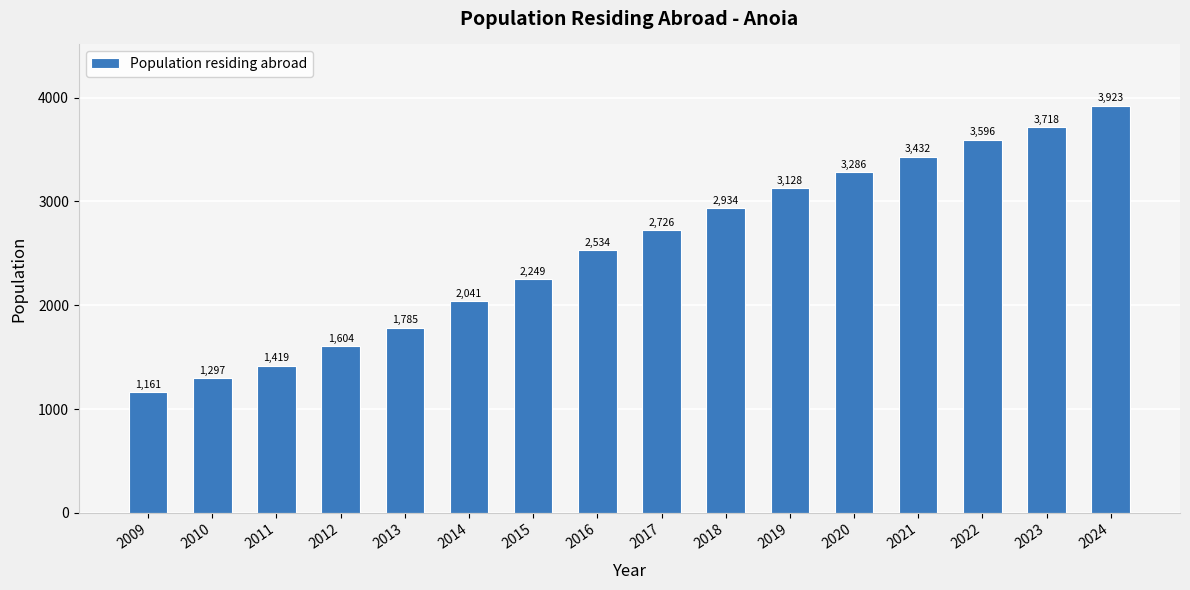

What is the change in value from 2010 to 2014?

+744